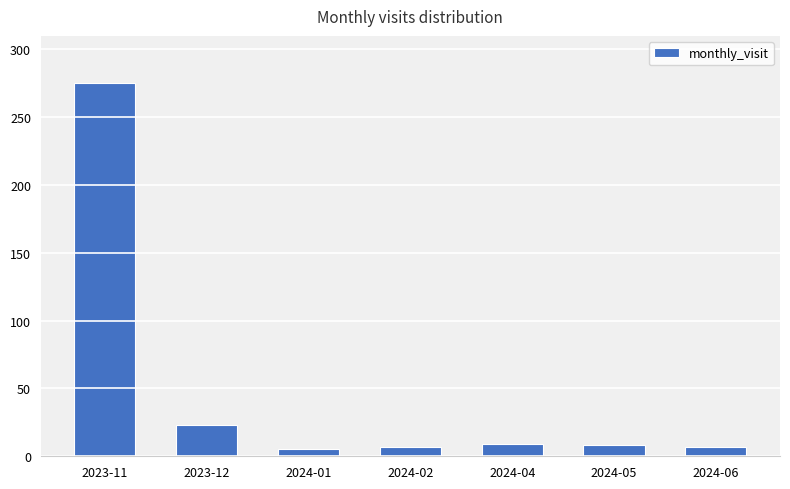

What is the minimum value shown in the chart?

5